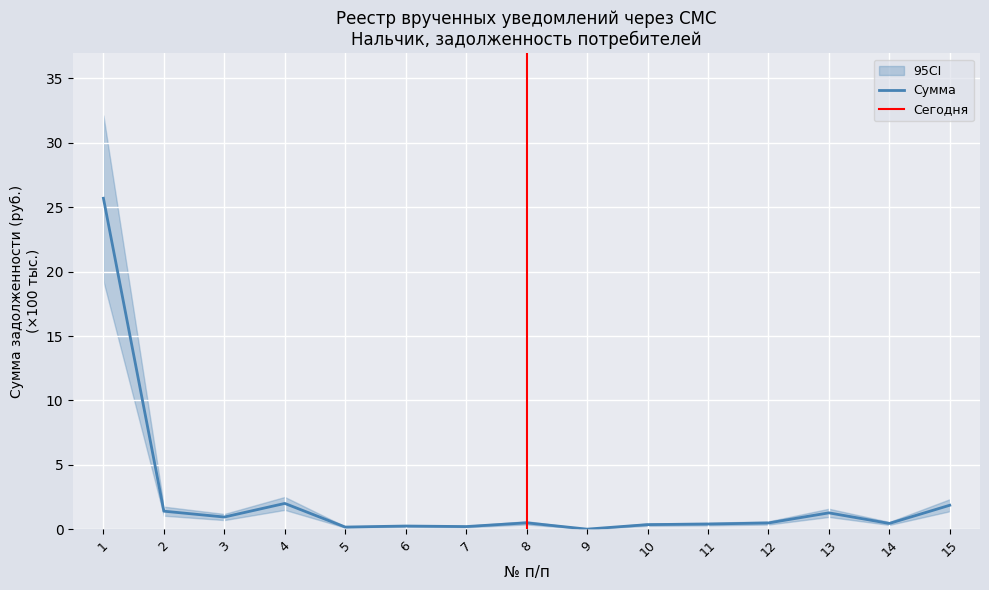

True or false: there are more than 0 points higher than both neighbors.

True